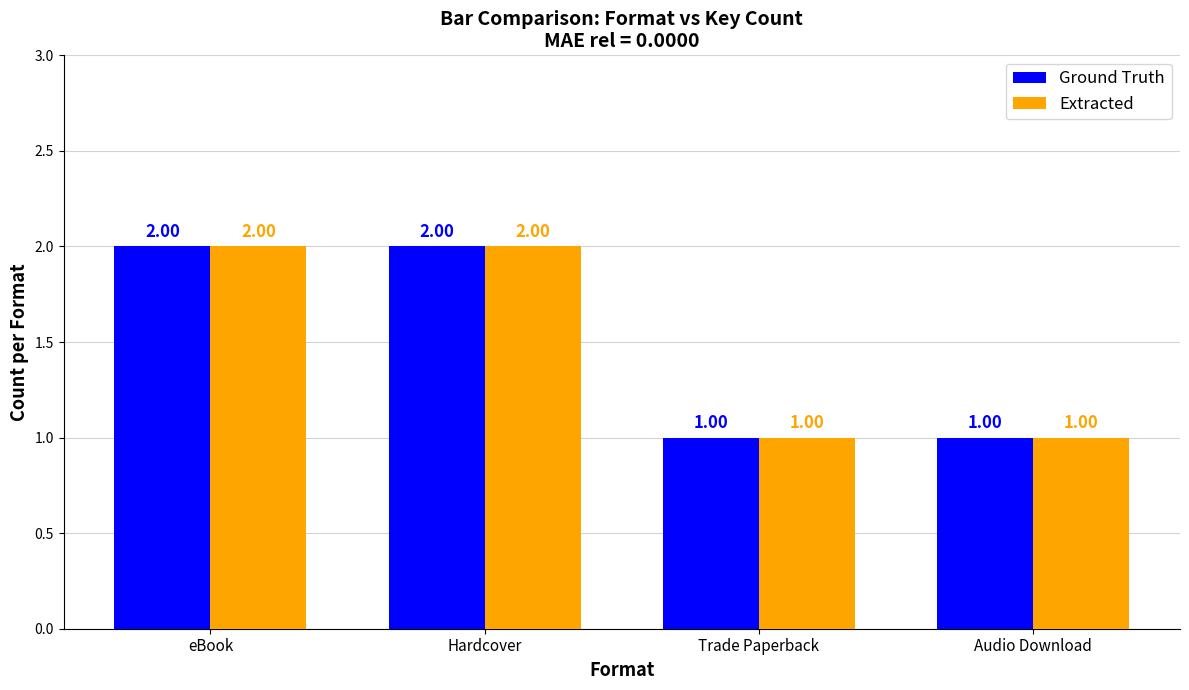

How many bars are there in each group?

2